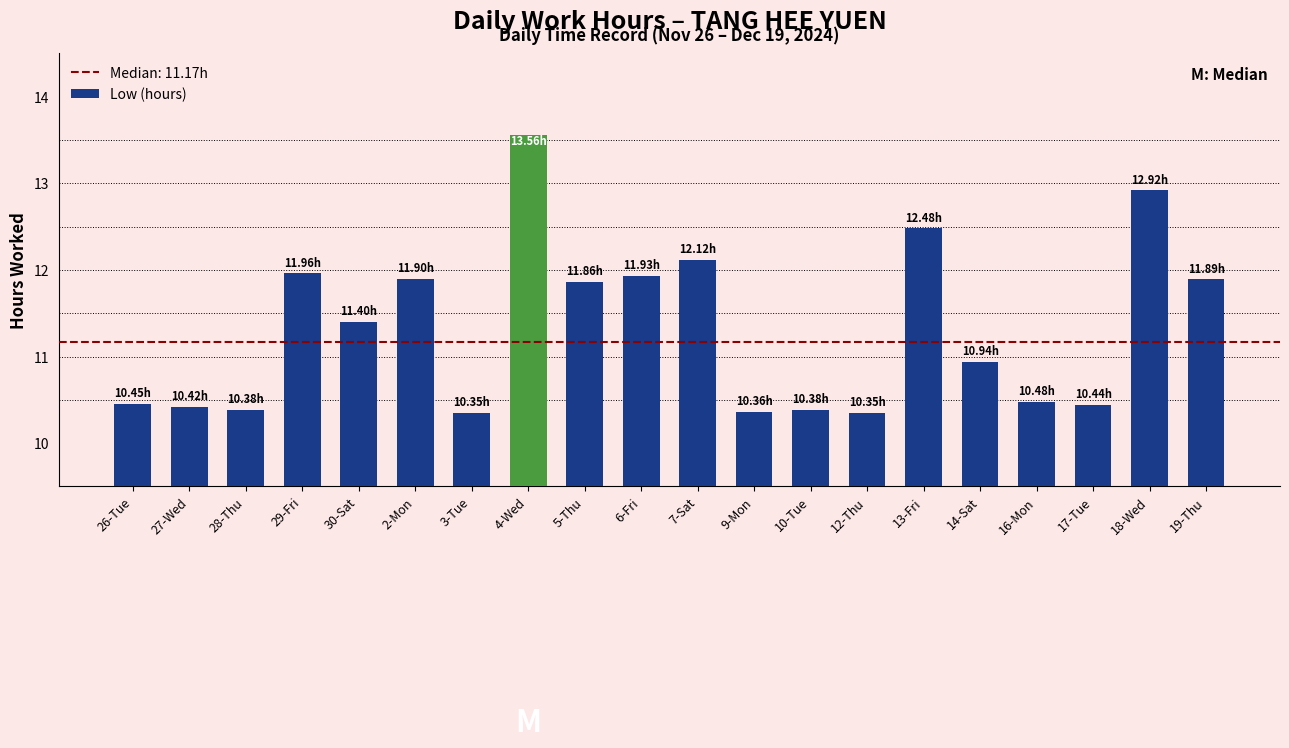

Which has a higher value, 30-Sat or 19-Thu?

19-Thu